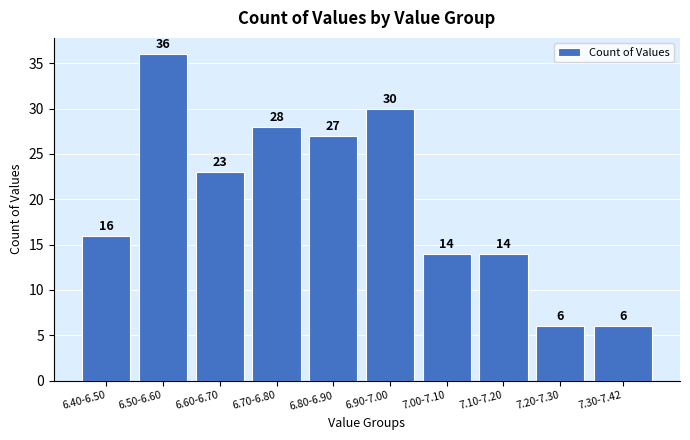

Reading left to right, what are all the values shown in this chart?

6.40-6.50=16	6.50-6.60=36	6.60-6.70=23	6.70-6.80=28	6.80-6.90=27	6.90-7.00=30	7.00-7.10=14	7.10-7.20=14	7.20-7.30=6	7.30-7.42=6